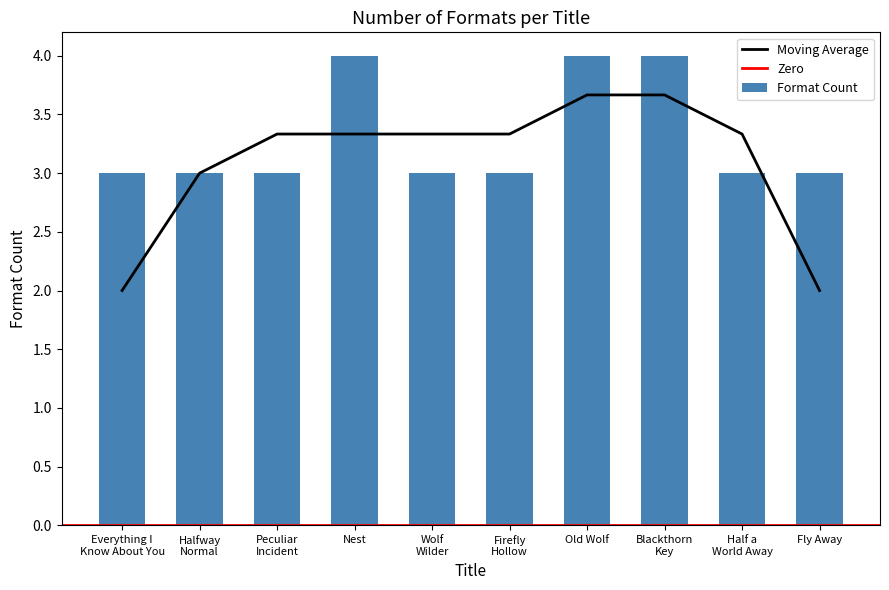

At which category does the chart reach its minimum across all series?

Everything I Know About You